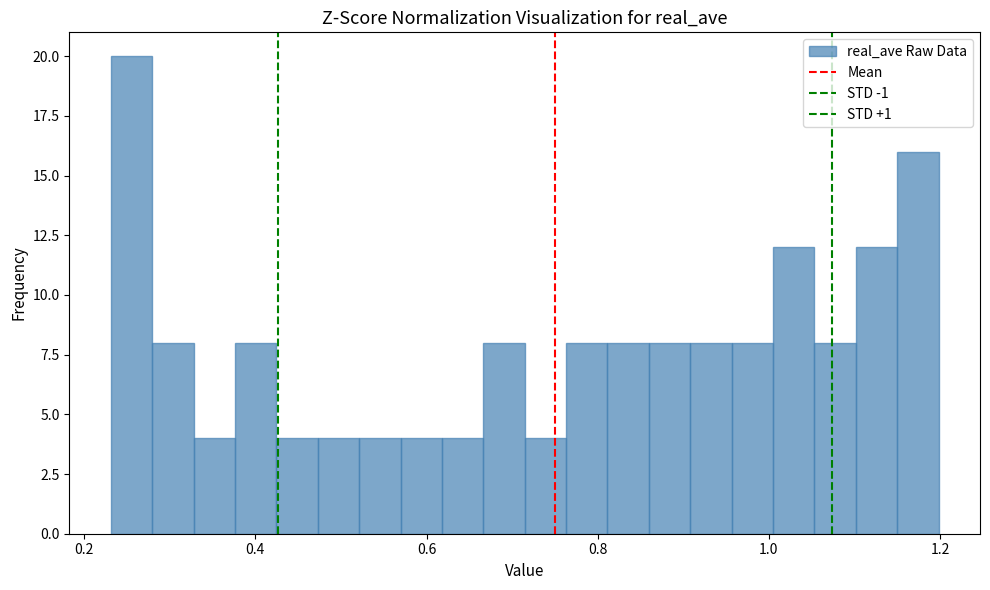

Read against the x-axis, roughly where is the centre of the tallest bar?

0.26